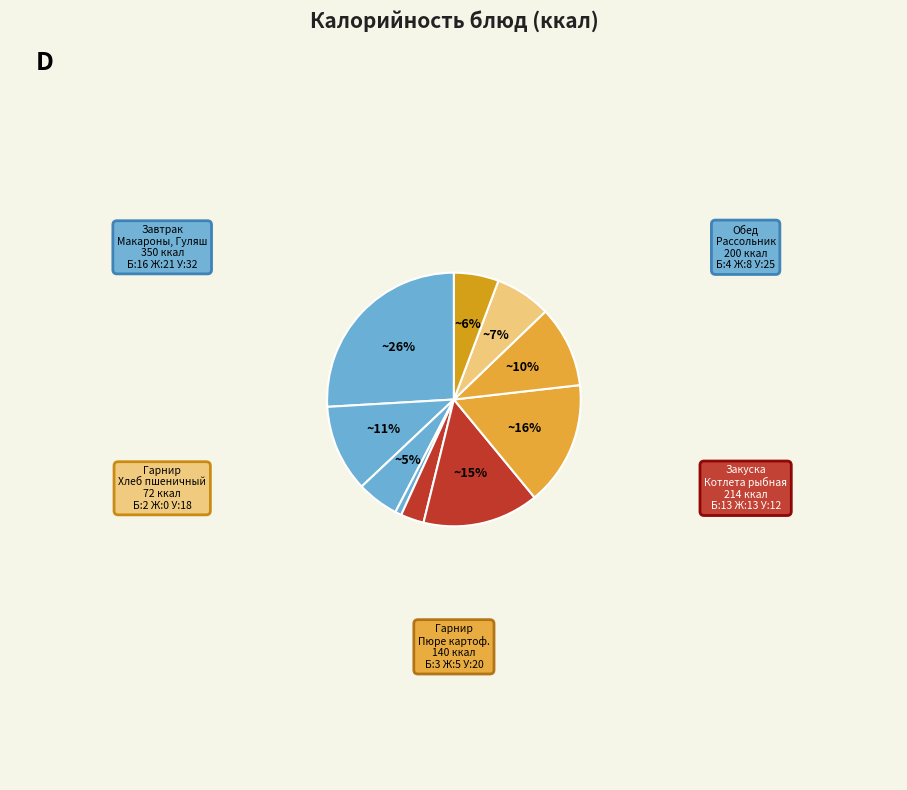

Is there a majority slice in this chart?

No